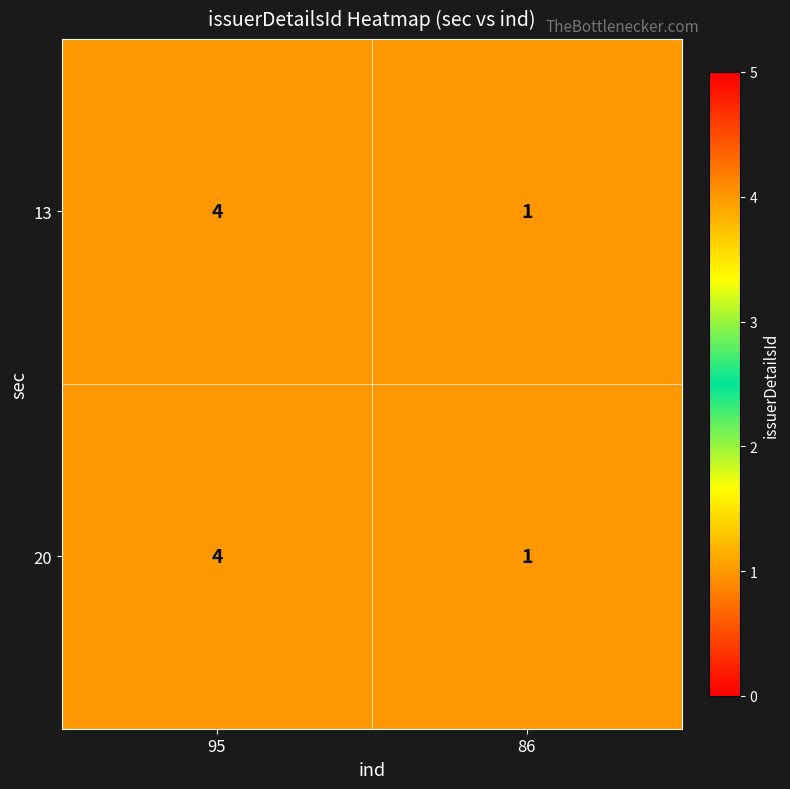

What is the approximate value of 20 at 95?

4